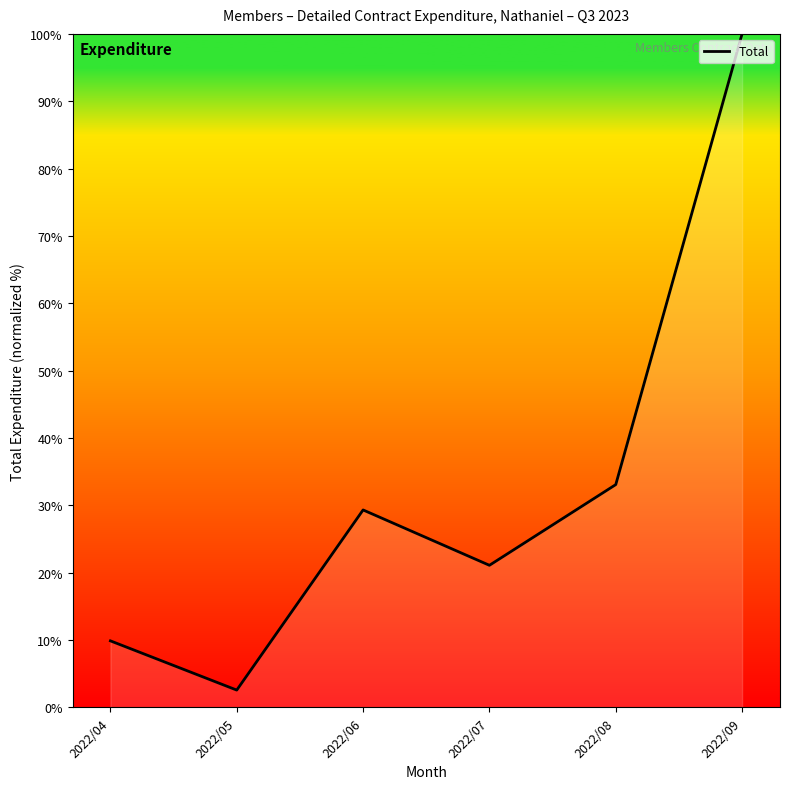

Approximately how many times larger is the value at 2022/09 compared to 2022/06?

3.4